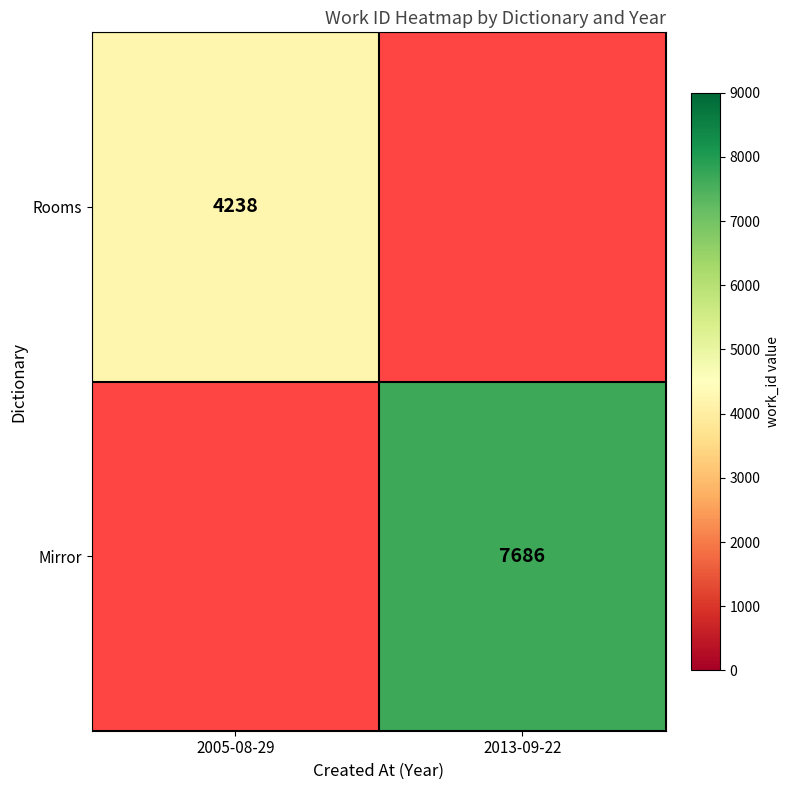

The value of Mirror at 2013-09-22 is 7686. True or false?

True